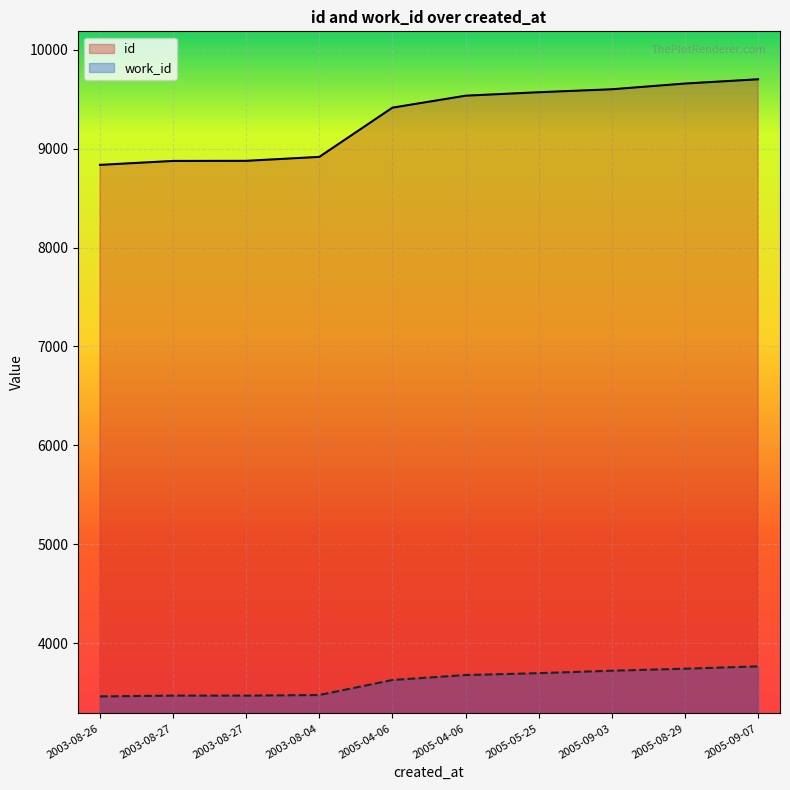

What is the total value across all series at 2005-04-06?

13042